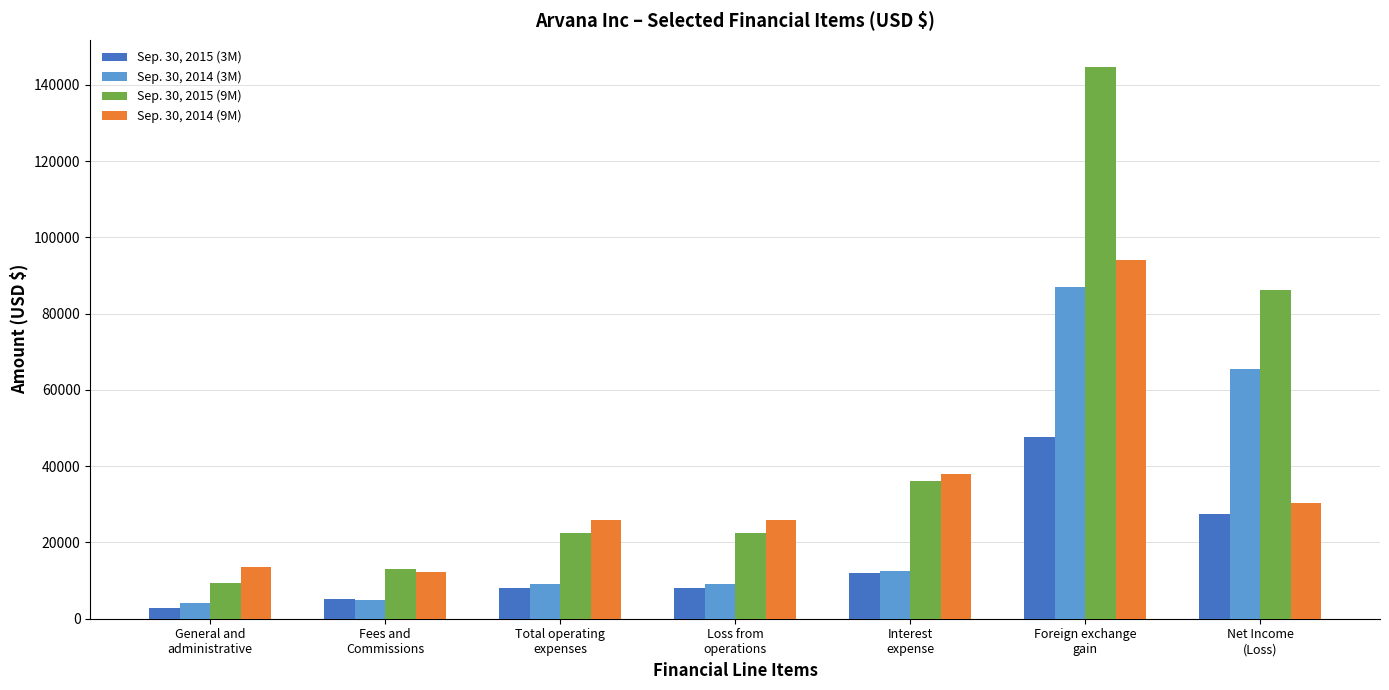

What is the difference between the Sep. 30, 2014 (9M) values at Net Income
(Loss) and Foreign exchange
gain?

63835